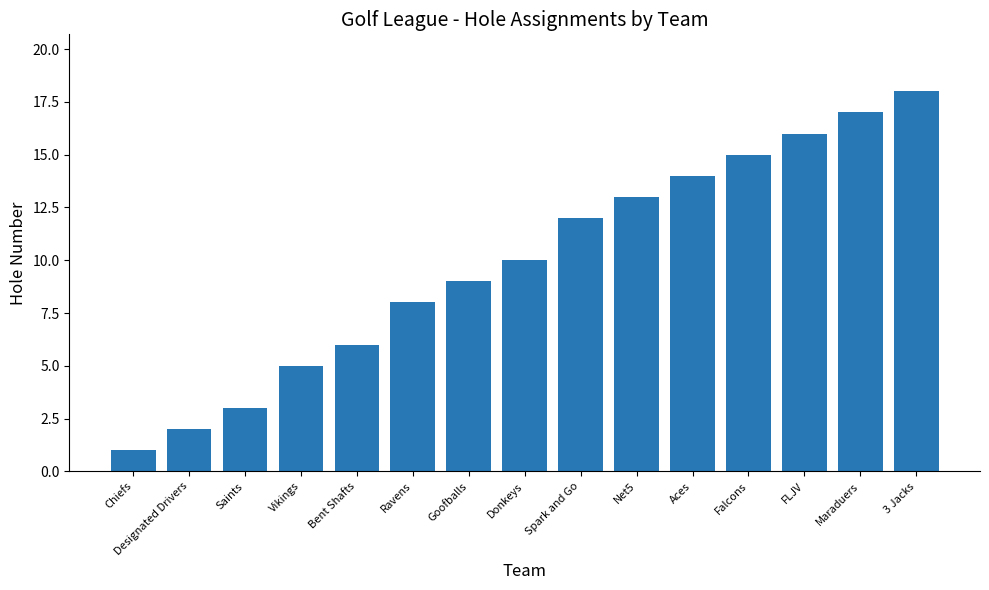

Read the value at Aces, to the nearest 5.

15